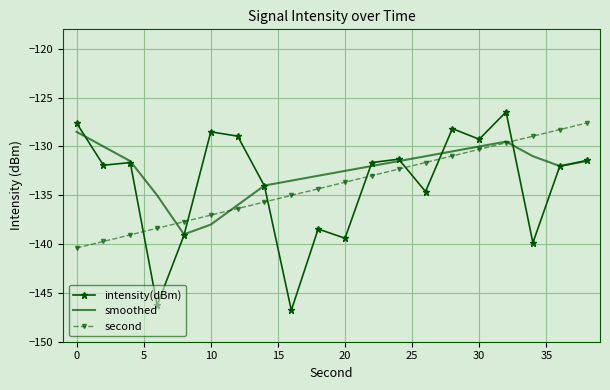

How many times do second and intensity(dBm) cross each other?

7